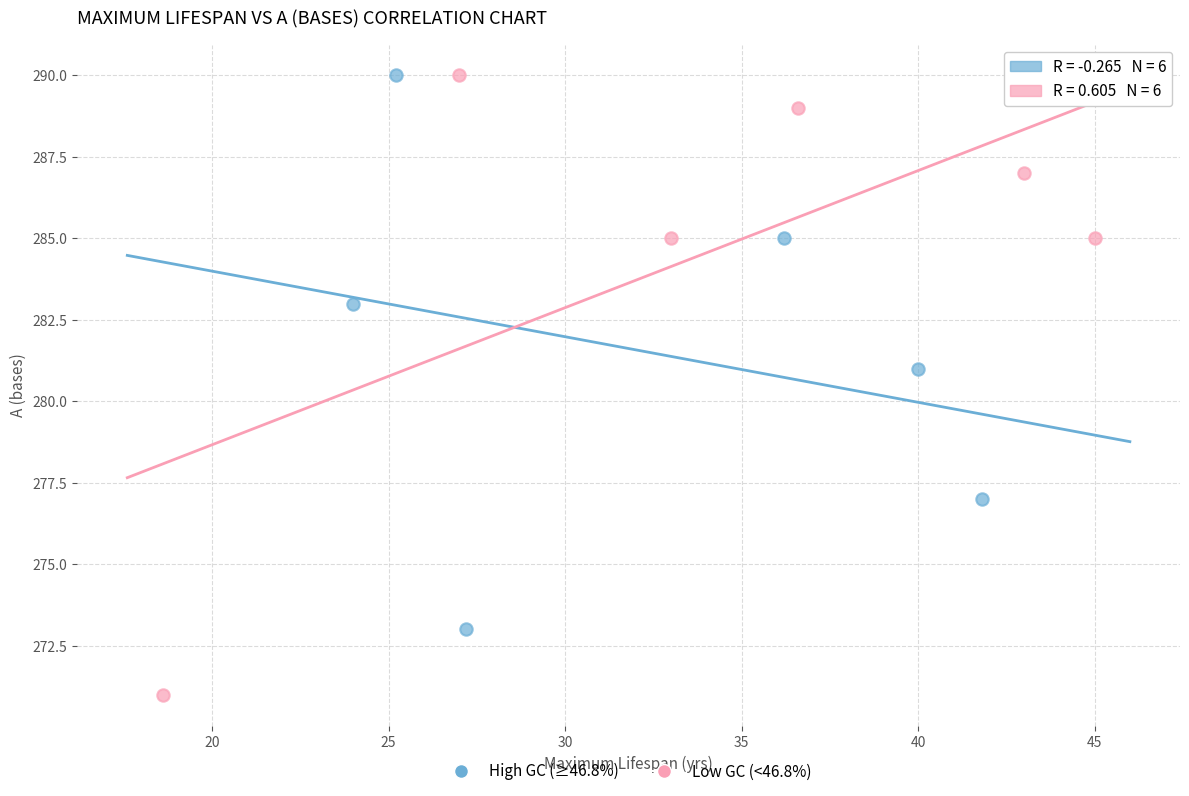

Which series contains the lowest Y value?

Low GC (<46.8%)